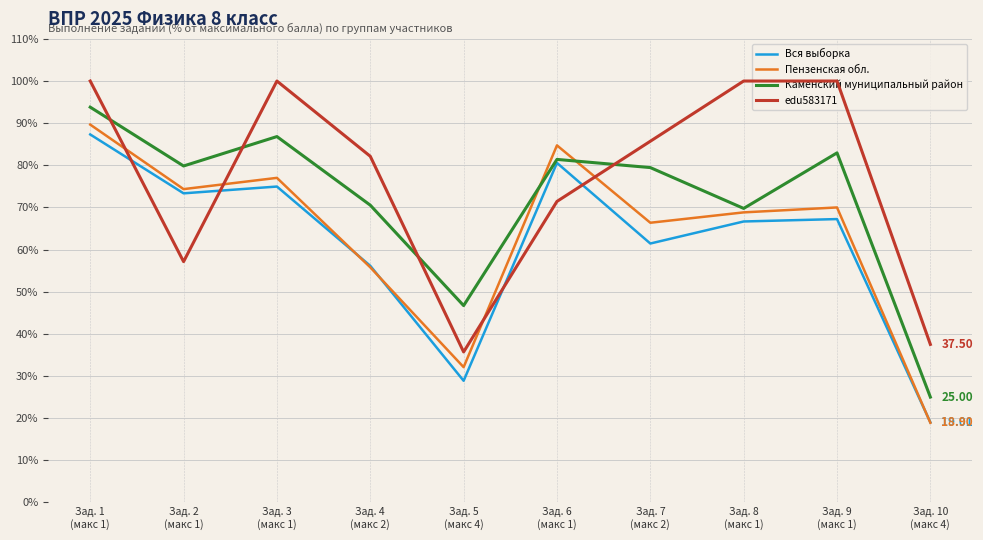

After their last crossing, which series has the higher values: edu583171 or Вся выборка?

edu583171